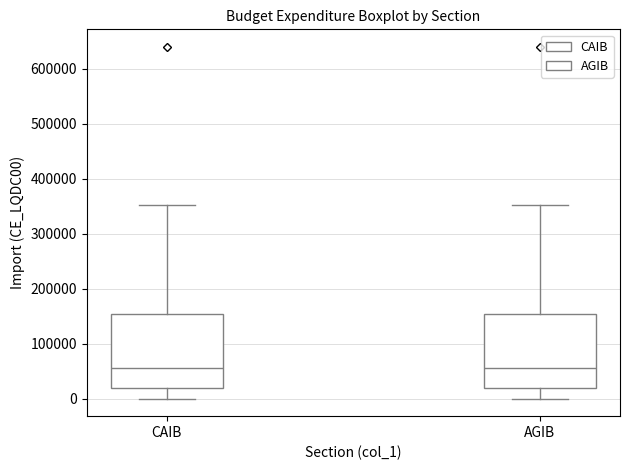

Reading left to right, read every box against the y-axis: the position of its median line, the range the box covers, and the ends of its whiskers. The values are not printed on the chart, so give them approximately, as read against the axis.

CAIB: median 60000, box 20000 to 150000, whiskers 0 to 350000
AGIB: median 60000, box 20000 to 150000, whiskers 0 to 350000